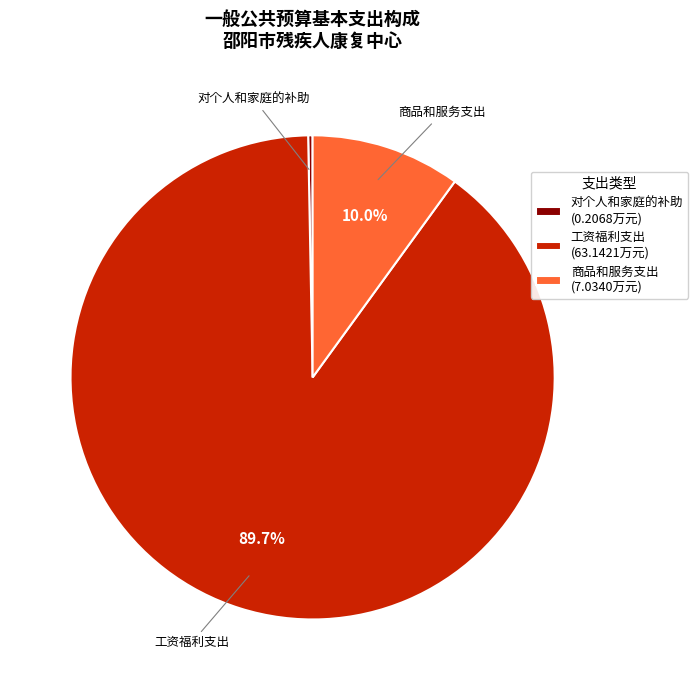

What percentage do 商品和服务支出 and 工资福利支出 together represent?

99.7%